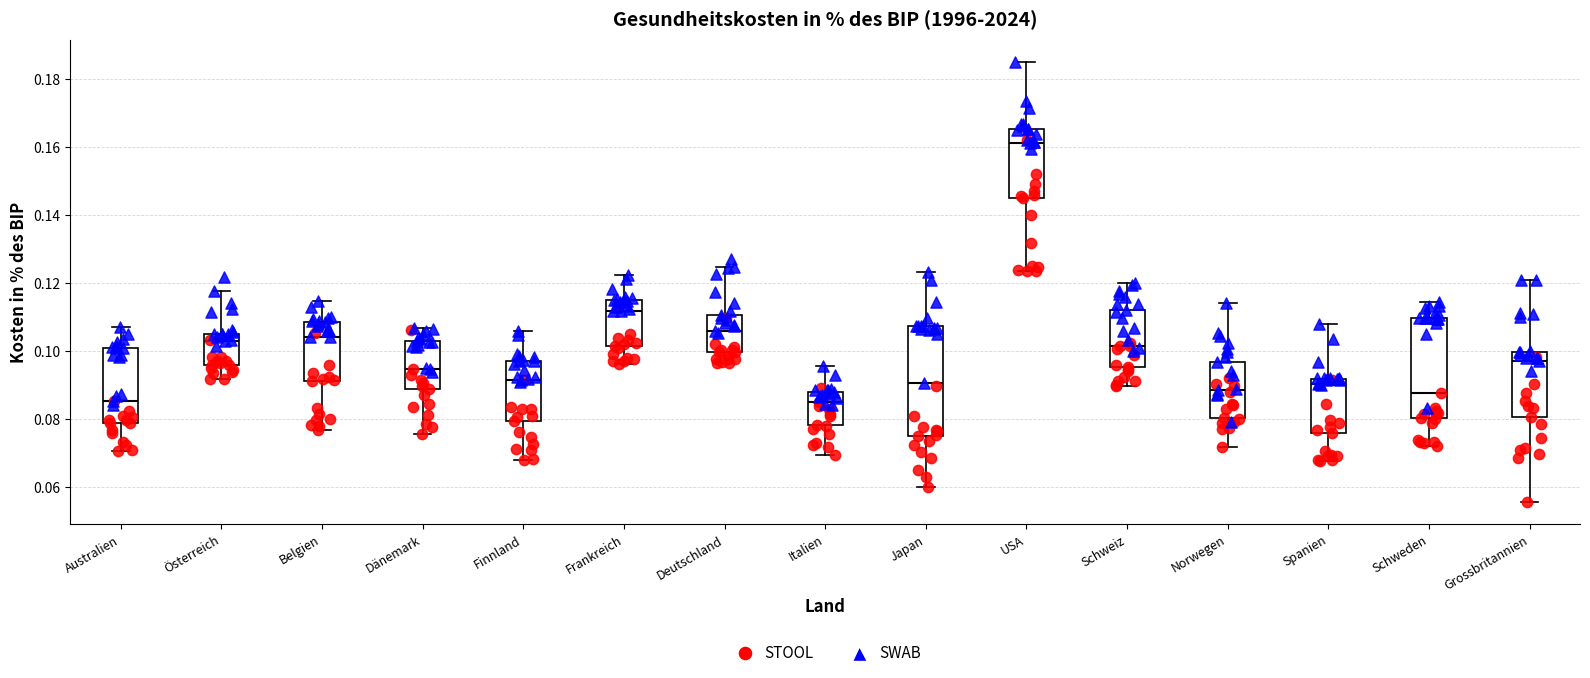

Reading left to right, read every box against the y-axis: the position of its median line, the range the box covers, and the ends of its whiskers. The values are not printed on the chart, so give them approximately, as read against the axis.

Australien: median 0.086, box 0.078 to 0.100, whiskers 0.070 to 0.108
Österreich: median 0.104, box 0.096 to 0.106, whiskers 0.092 to 0.118
Belgien: median 0.104, box 0.092 to 0.108, whiskers 0.076 to 0.114
Dänemark: median 0.094, box 0.088 to 0.102, whiskers 0.076 to 0.106
Finnland: median 0.092, box 0.080 to 0.098, whiskers 0.068 to 0.106
Frankreich: median 0.112, box 0.102 to 0.116, whiskers 0.096 to 0.122
Deutschland: median 0.106, box 0.100 to 0.110, whiskers 0.096 to 0.124
Italien: median 0.086, box 0.078 to 0.088, whiskers 0.070 to 0.096
Japan: median 0.090, box 0.074 to 0.108, whiskers 0.060 to 0.124
USA: median 0.162, box 0.146 to 0.166, whiskers 0.124 to 0.186
Schweiz: median 0.102, box 0.096 to 0.112, whiskers 0.090 to 0.120
Norwegen: median 0.088, box 0.080 to 0.096, whiskers 0.072 to 0.114
Spanien: median 0.090, box 0.076 to 0.092, whiskers 0.068 to 0.108
Schweden: median 0.088, box 0.080 to 0.110, whiskers 0.072 to 0.114
Grossbritannien: median 0.098, box 0.080 to 0.100, whiskers 0.056 to 0.122